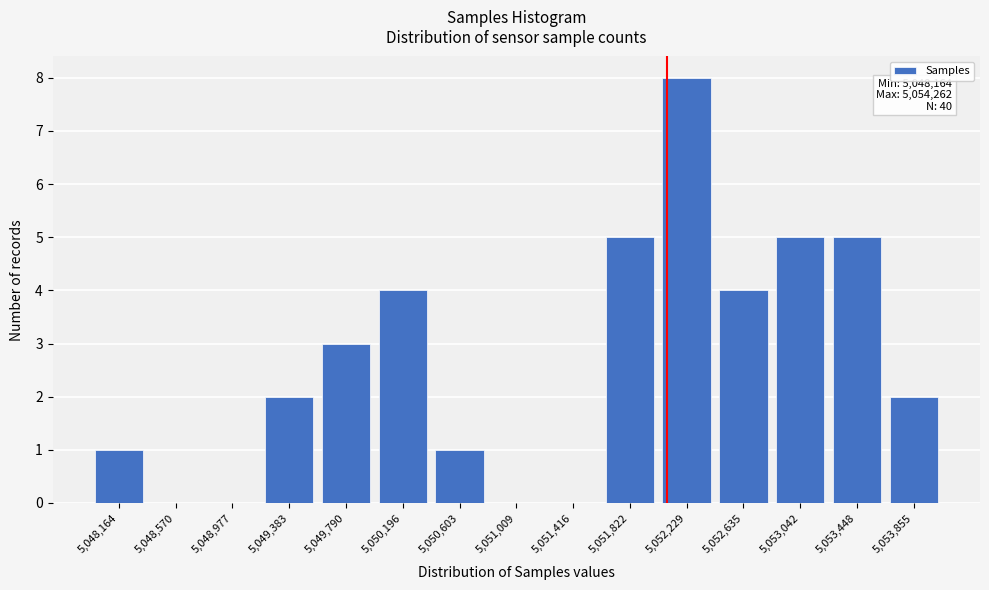

Reading left to right, what are all the values shown in this chart?

5,048,164=1	5,048,570=0	5,048,977=0	5,049,383=2	5,049,790=3	5,050,196=4	5,050,603=1	5,051,009=0	5,051,416=0	5,051,822=5	5,052,229=8	5,052,635=4	5,053,042=5	5,053,448=5	5,053,855=2